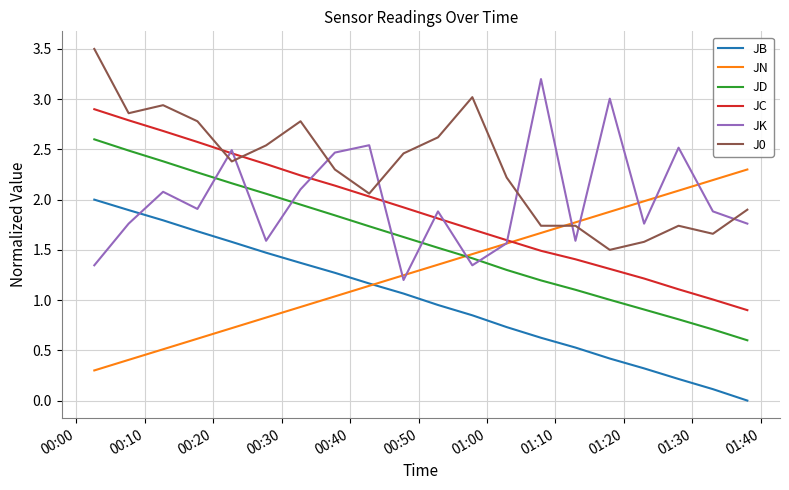

What is the minimum value for JD?

0.6